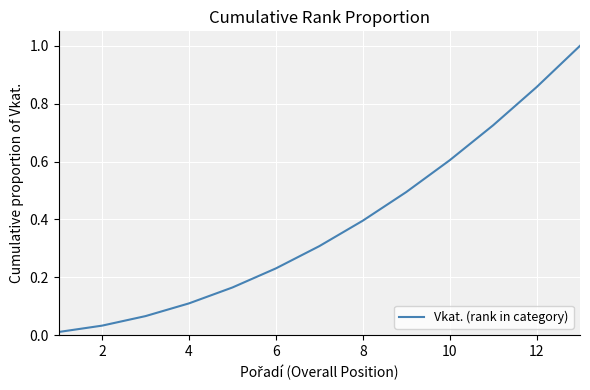

What is the maximum value shown in the chart?

1.0